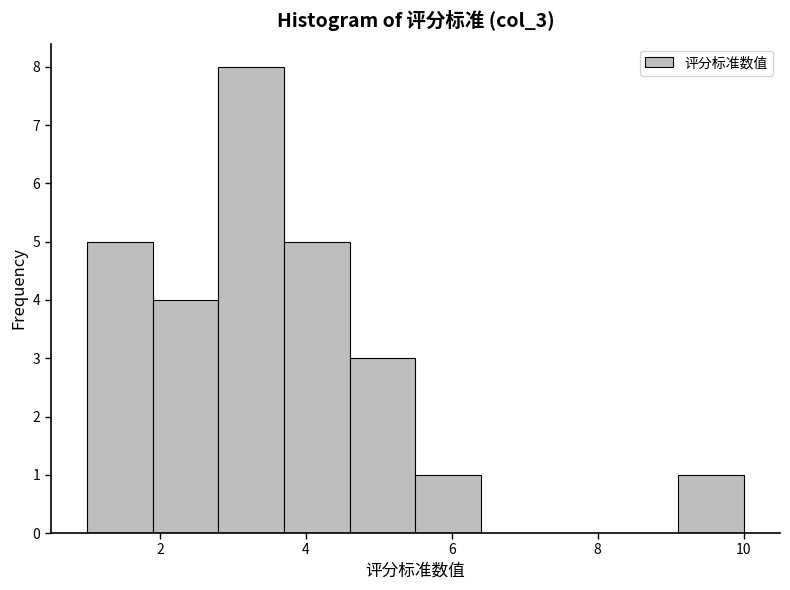

Reading left to right, transcribe this chart: for each bar, give the range it covers on the x-axis and its height. Neither the bar edges nor the heights are printed on the chart, so give them approximately, as read against the axes.

1.0 to 1.9: 5
1.9 to 2.8: 4
2.8 to 3.7: 8
3.7 to 4.6: 5
4.6 to 5.5: 3
5.5 to 6.4: 1
6.4 to 7.3: 0
7.3 to 8.2: 0
8.2 to 9.1: 0
9.1 to 10.0: 1